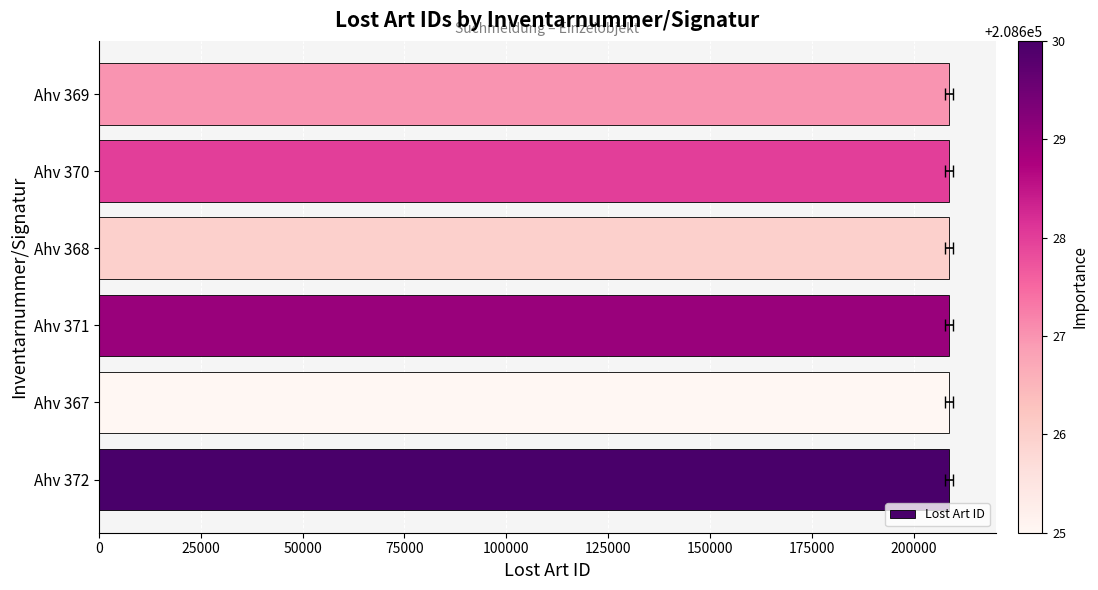

What is the ratio of the value at Ahv 370 to the value at Ahv 368?

1.0